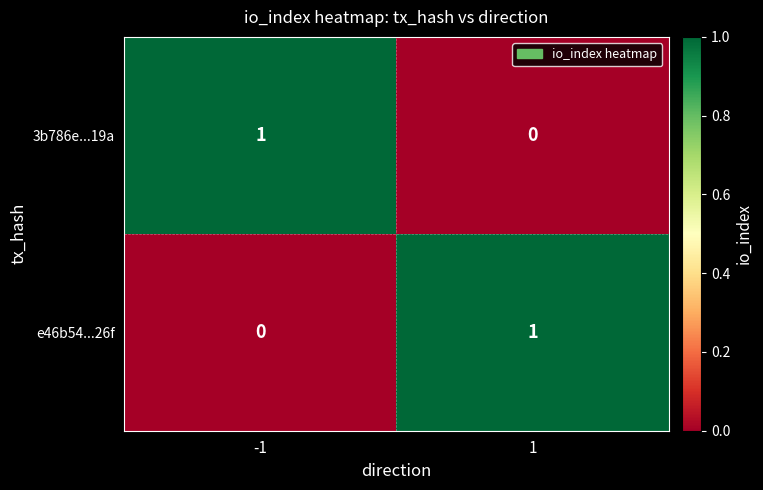

Rank the series at 1 from lowest to highest value.

3b786e...19a, e46b54...26f